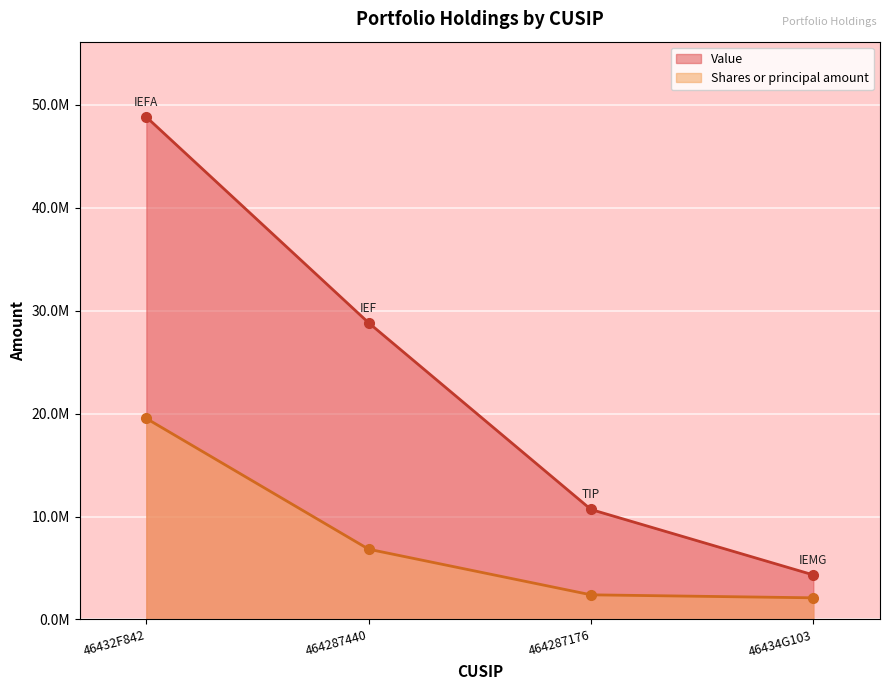

What is the greatest value displayed?

48809000.0